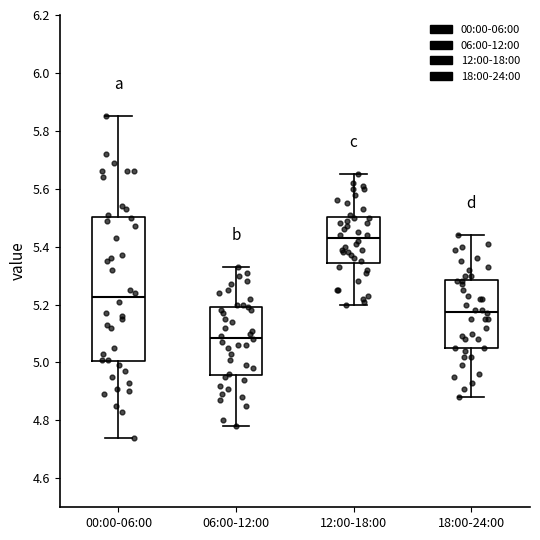

Where is the upper edge of the box for 00:00-06:00 on the y-axis? The values are not printed on the chart, so give them approximately, as read against the axis.

5.50